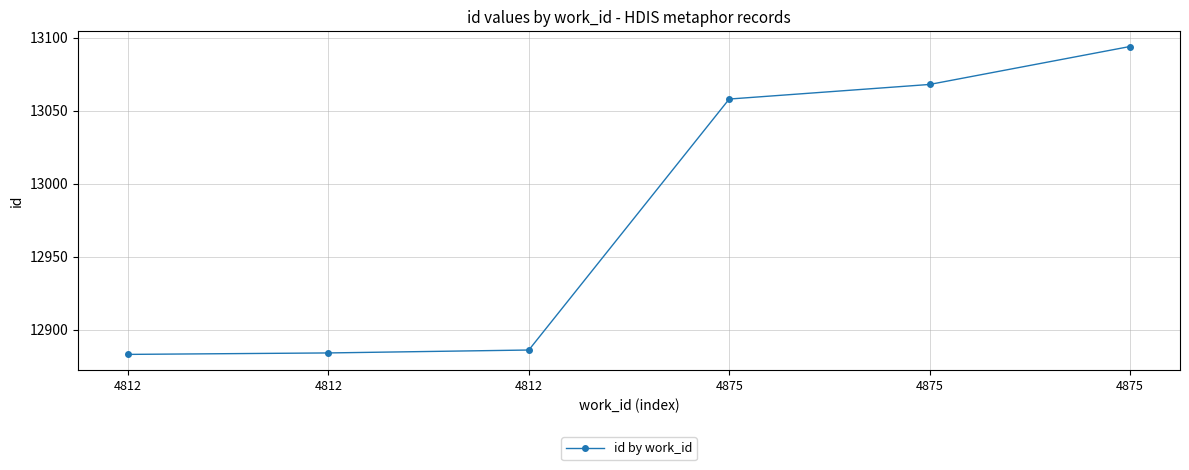

What is the smallest value displayed?

12883